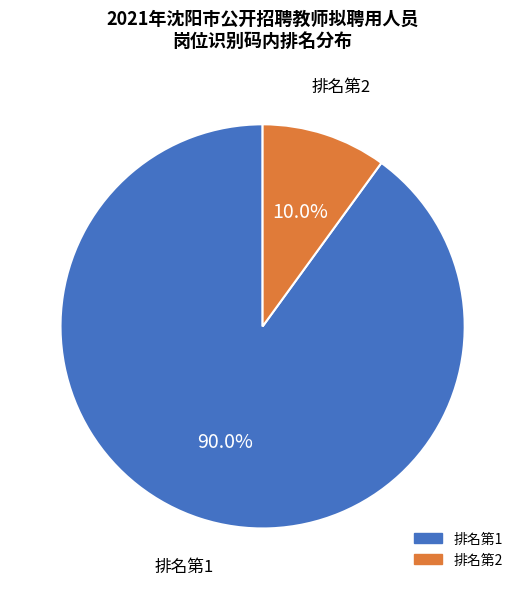

To the nearest percent, what is the difference between the largest and smallest slice percentages?

80%